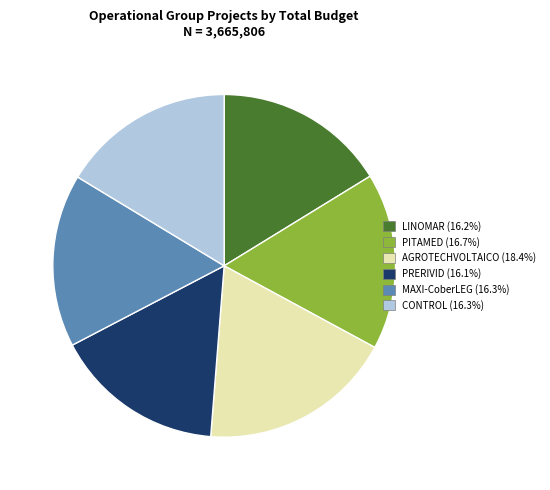

Count the number of slices in the pie.

6